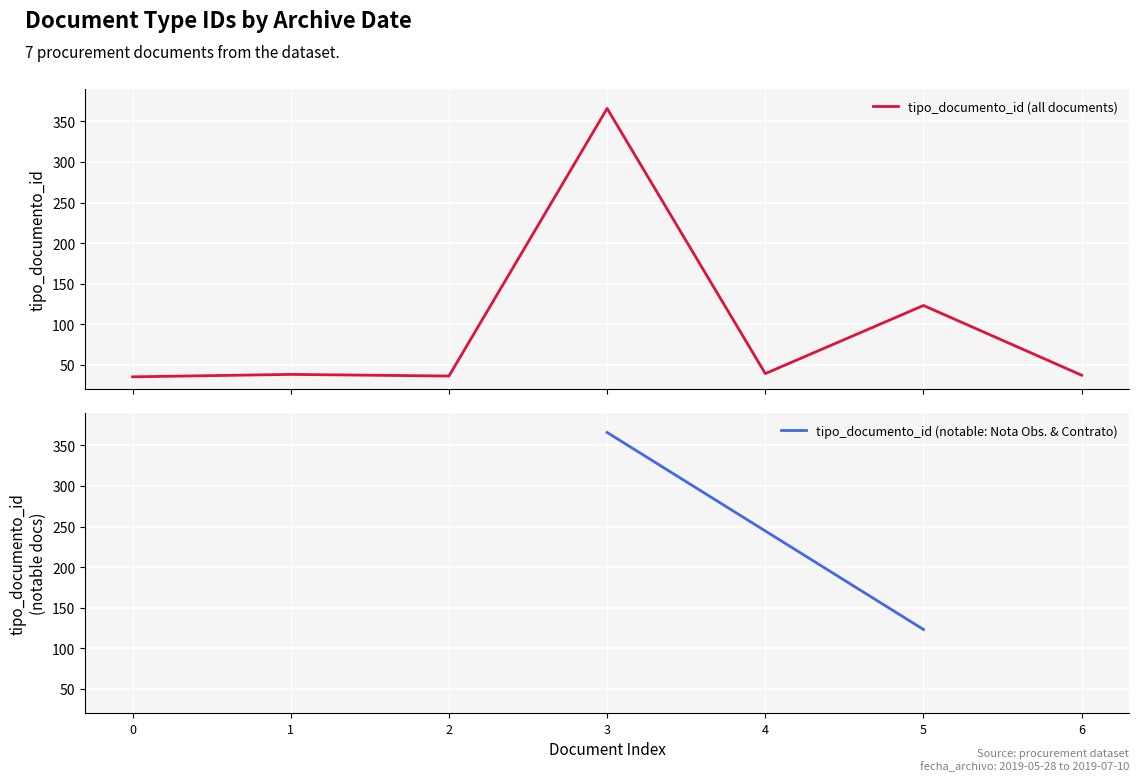

True or false: the data has more than 0 interior local peaks.

True